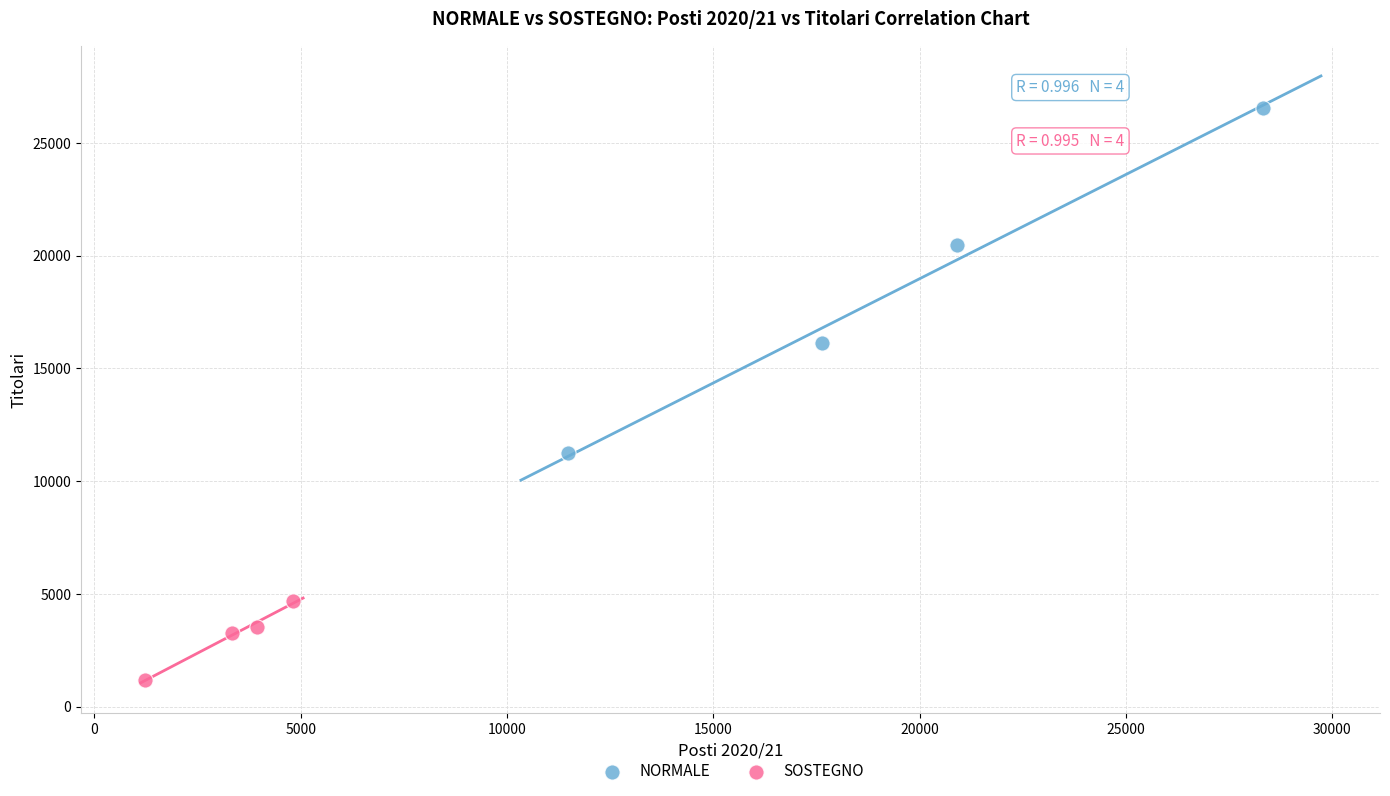

Which series reaches the maximum Y coordinate?

NORMALE